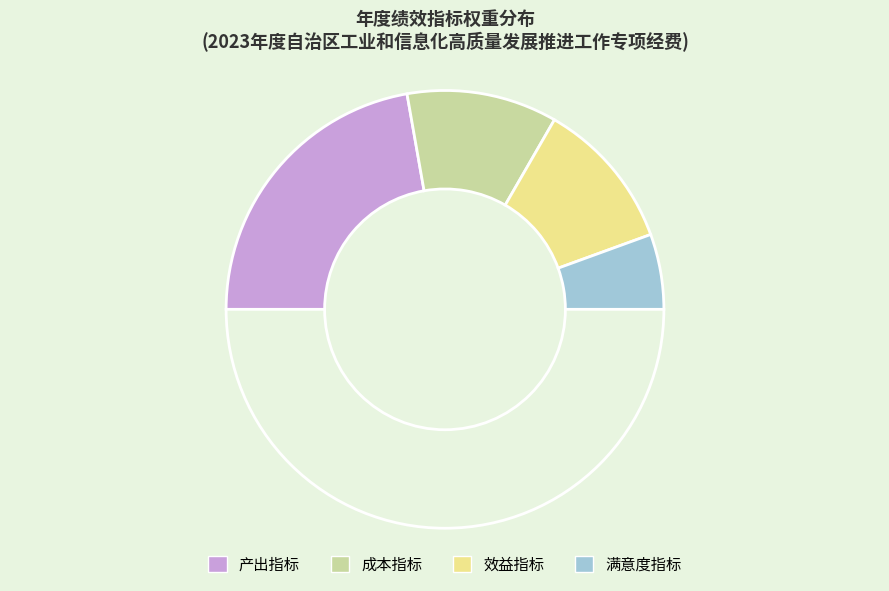

How many segments does this pie chart have?

5